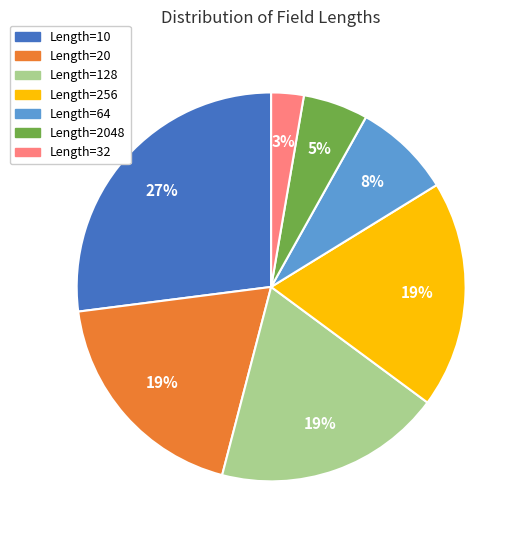

Does any single category account for the majority?

No